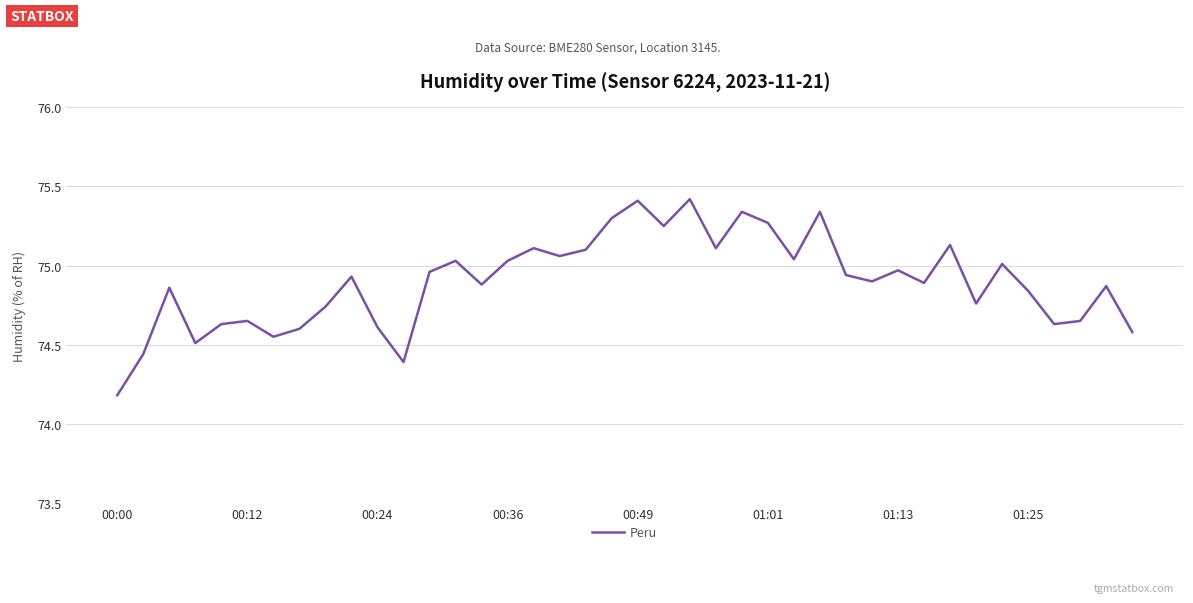

What is the smallest value displayed?

74.2